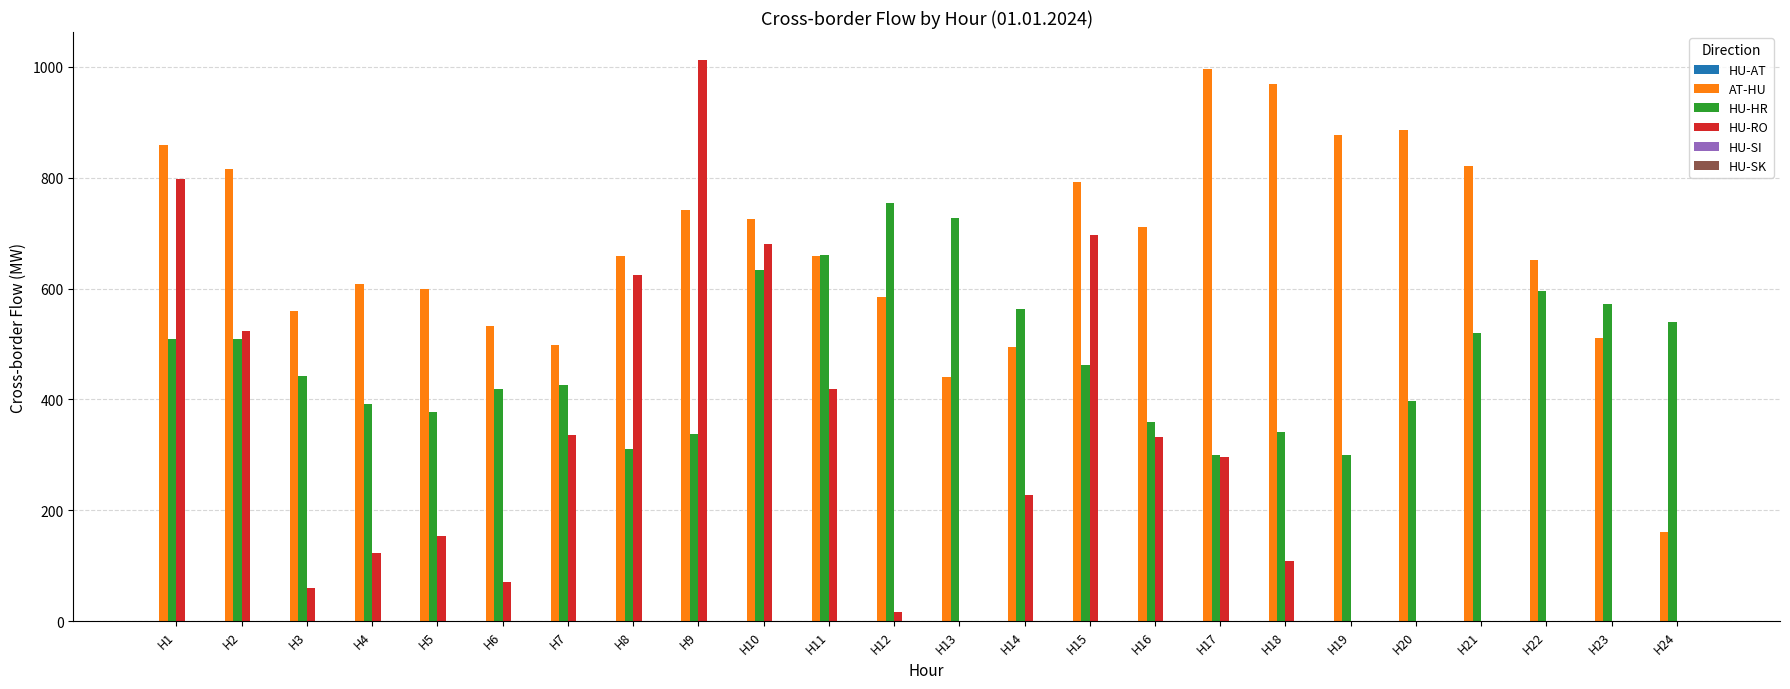

What is the maximum value for HU-RO?

1012.4